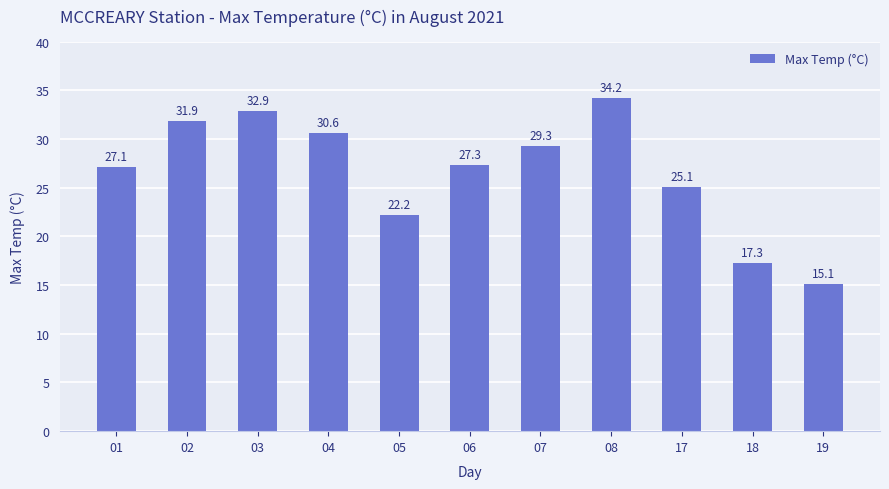

Reading left to right, what are all the values shown in this chart?

27.1	31.9	32.9	30.6	22.2	27.3	29.3	34.2	25.1	17.3	15.1